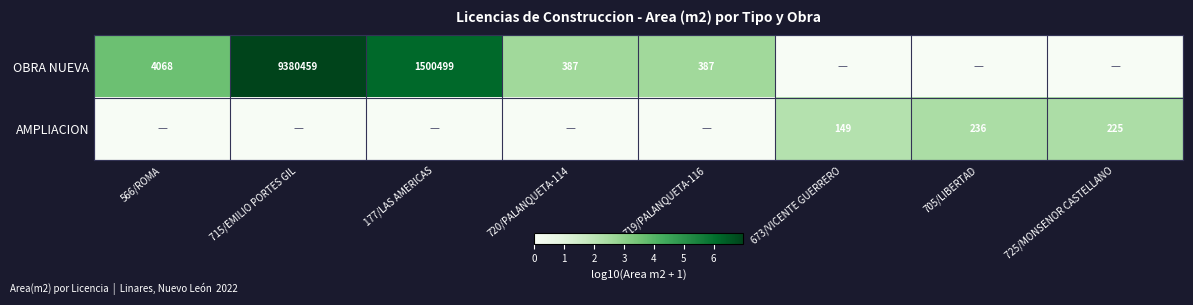

The OBRA NUEVA series shows 1500499 at 177/LAS AMERICAS. True or false?

True